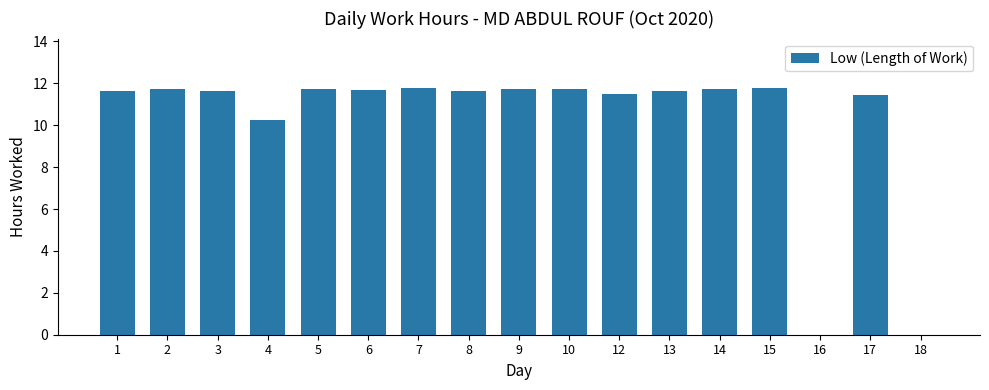

The chart shows a value of 11.7 at 10. True or false?

True